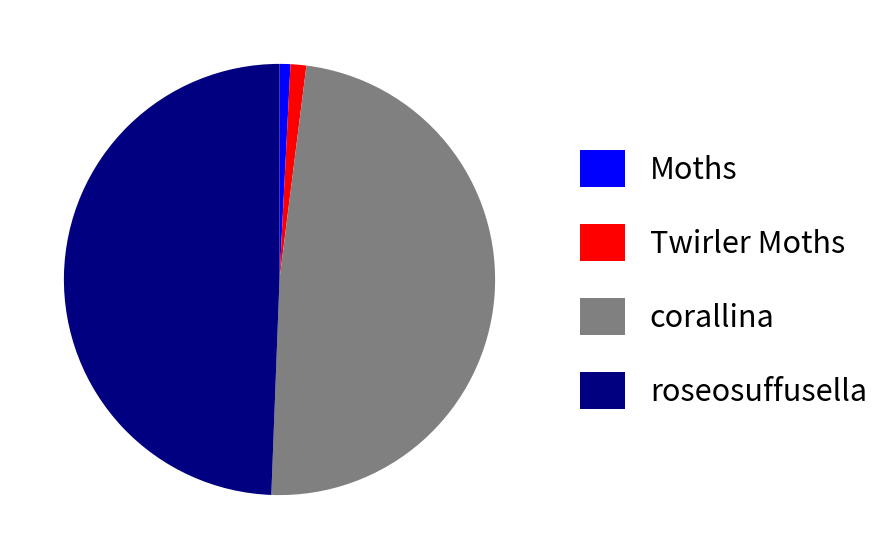

Is the sum of roseosuffusella and Twirler Moths greater than half?

Yes